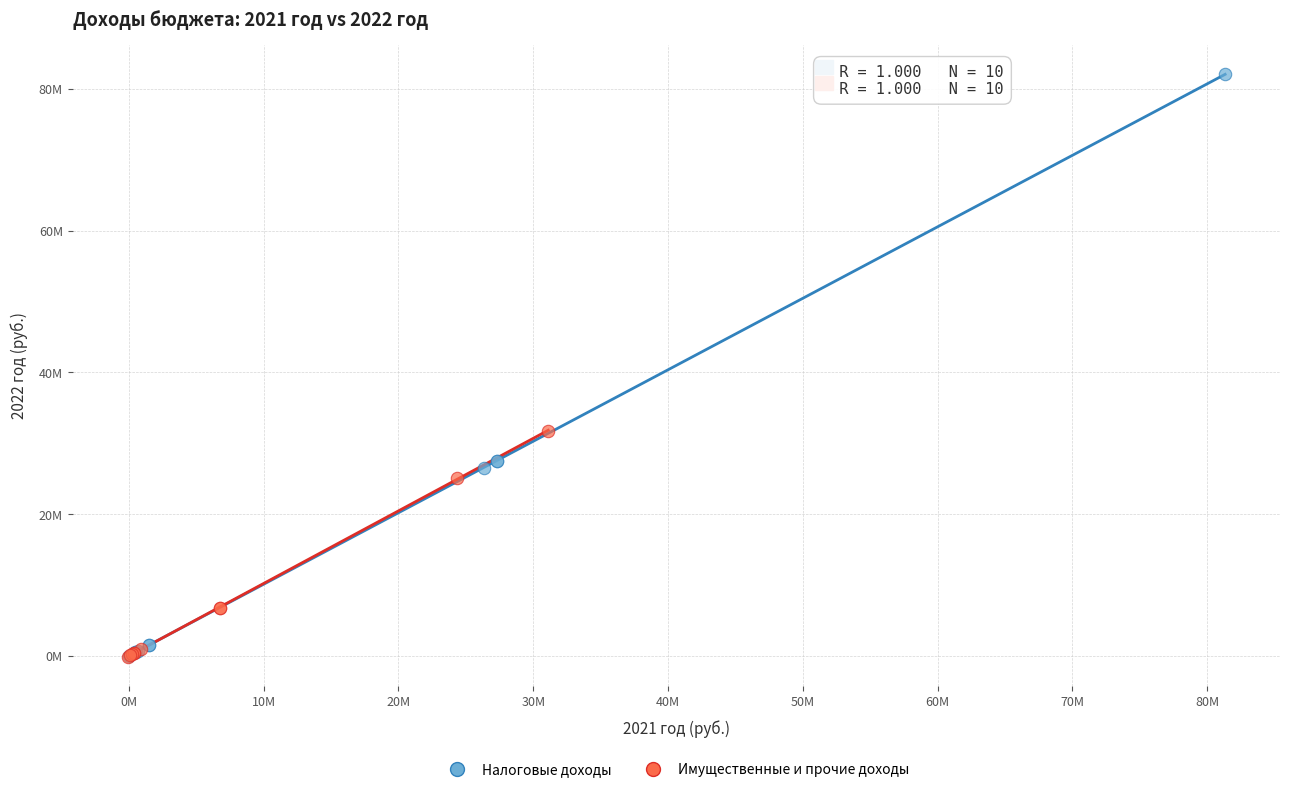

Which series has the widest spread of Y values?

Налоговые доходы